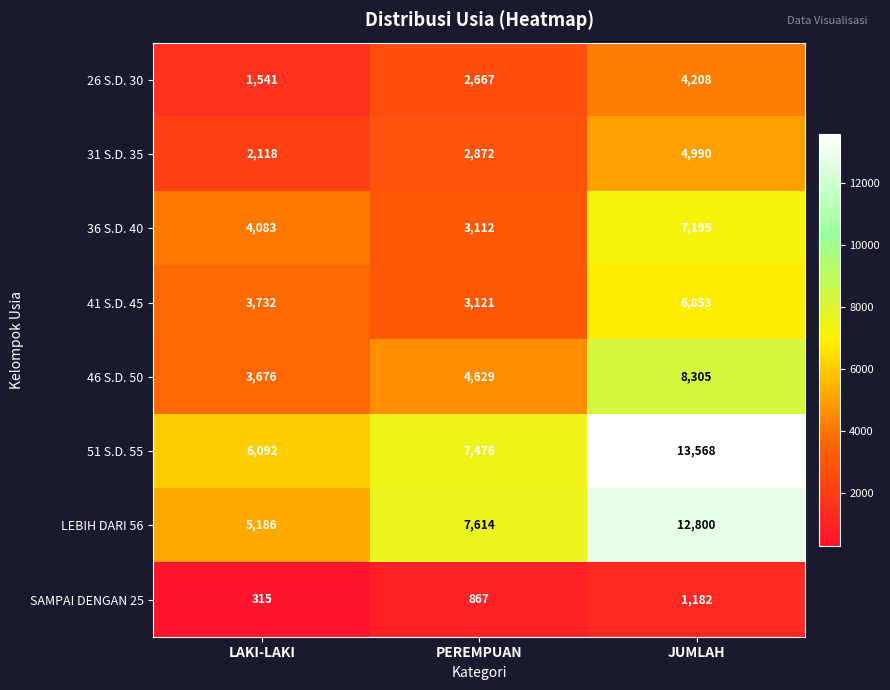

What is the smallest value displayed?

315